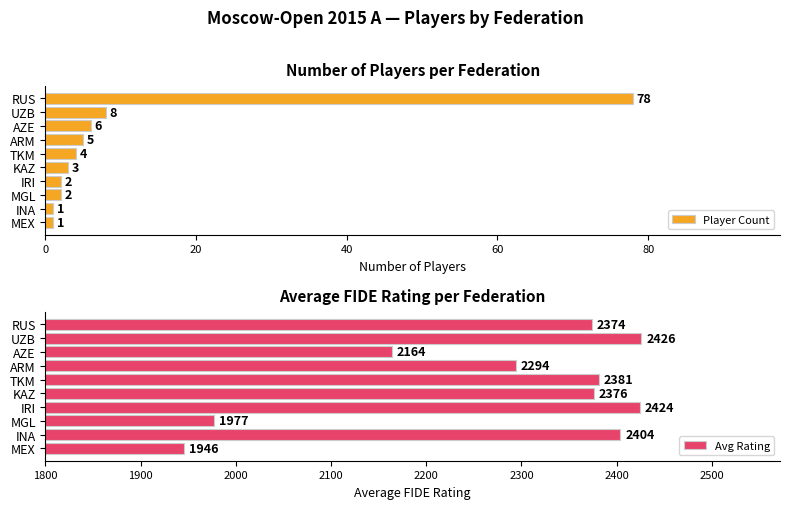

Is it true that Avg Rating equals 1112 at AZE?

False